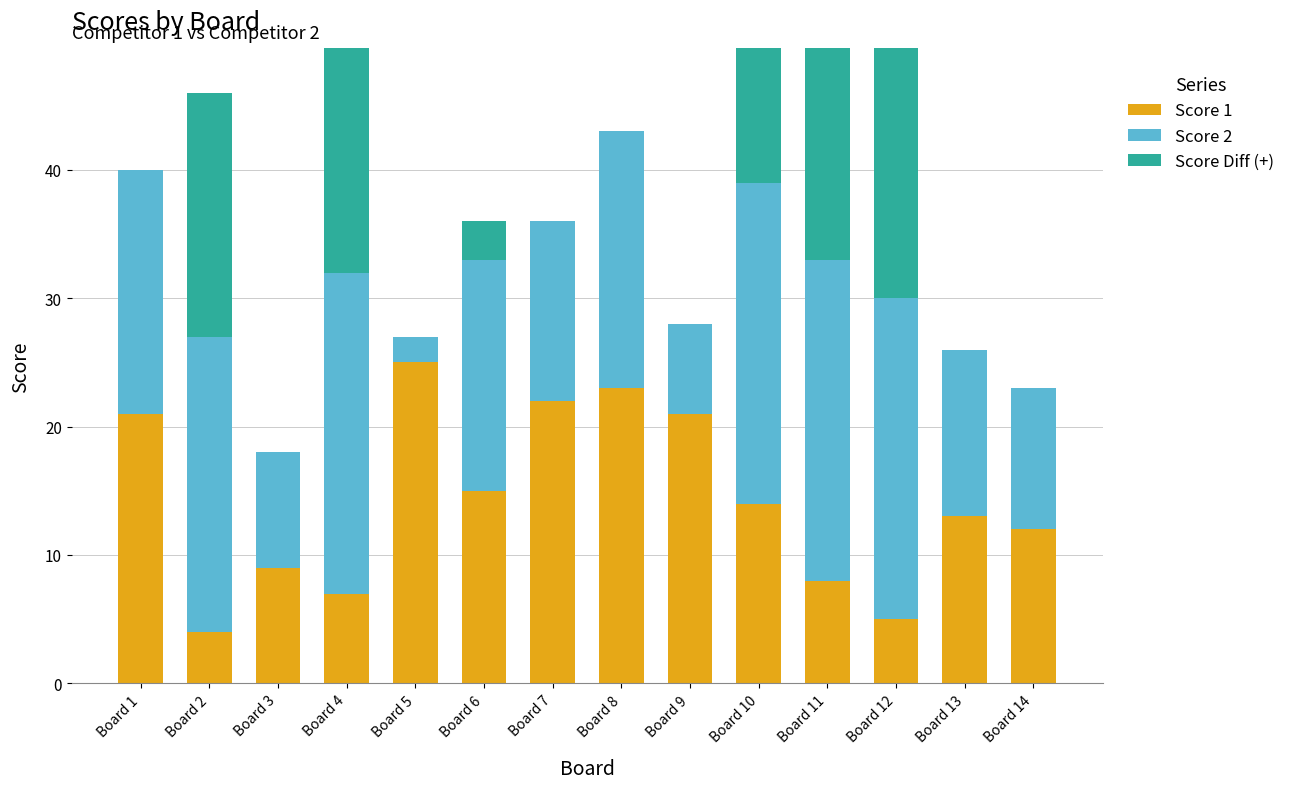

How many bars are there in total?

42